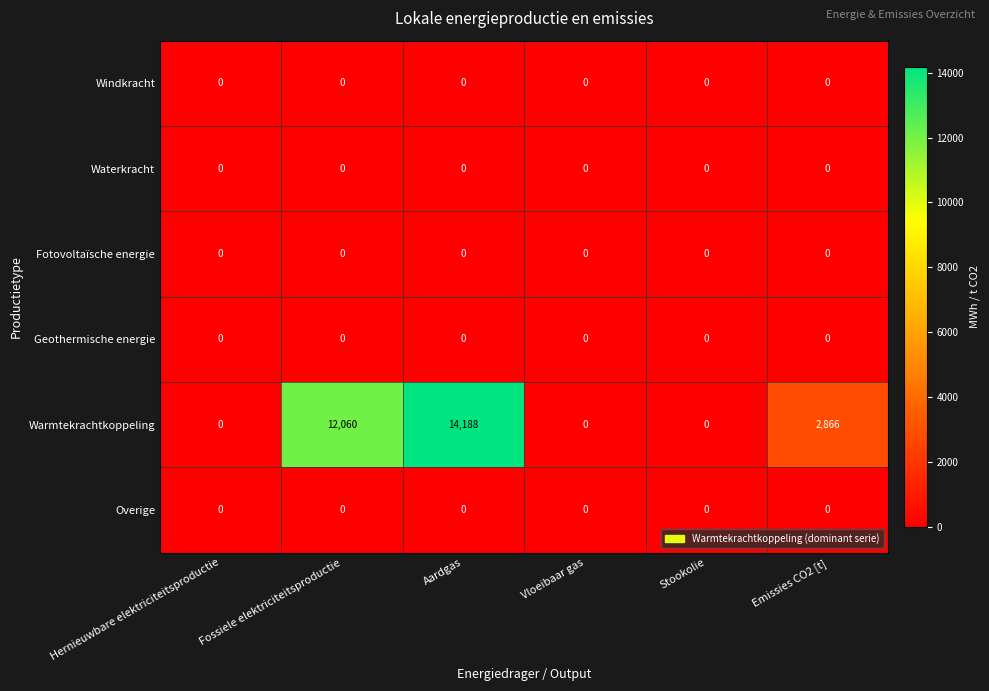

Count the number of data series in this chart.

6